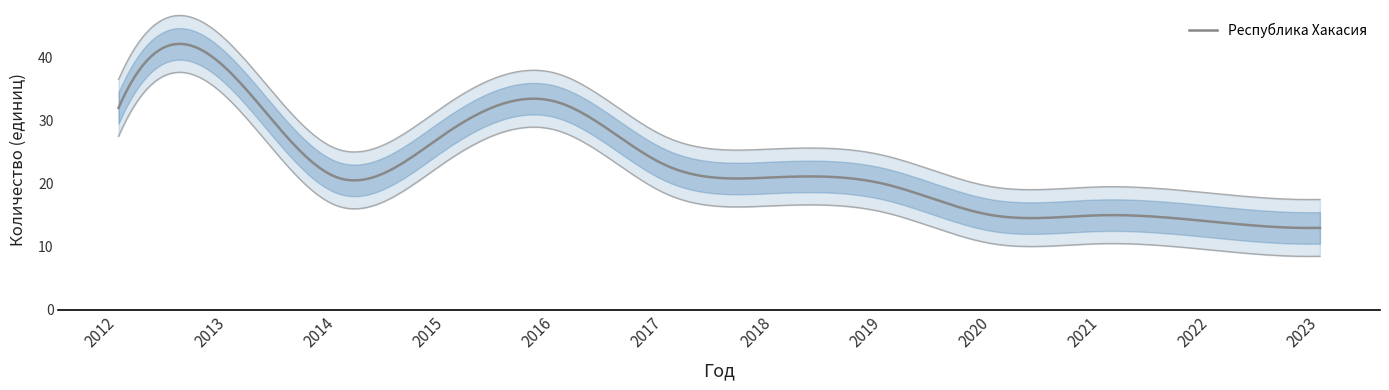

How many series are shown in this chart?

1